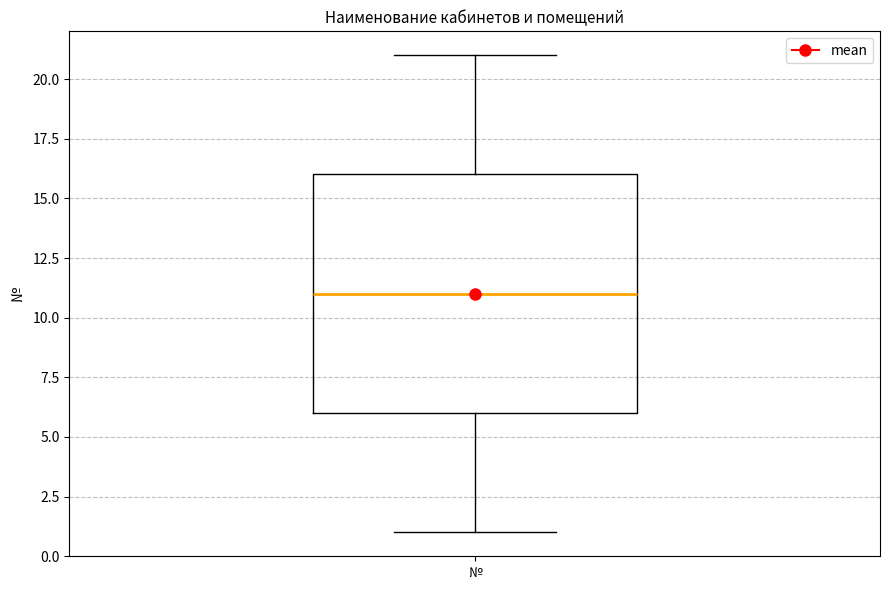

Transcribe this box plot: give where the median line is, the range the box spans, and where the two whiskers end, as read against the y-axis. The values are not printed on the chart, so give them approximately, as read against the axis.

median 11, box 6 to 16, whiskers 1 to 21